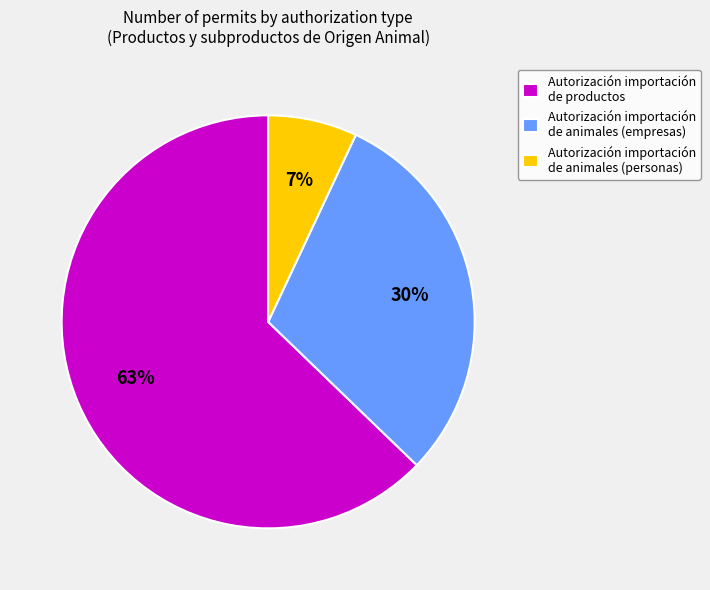

Combined, do Autorización importación de animales (empresas) and Autorización importación de productos account for over 50%?

Yes